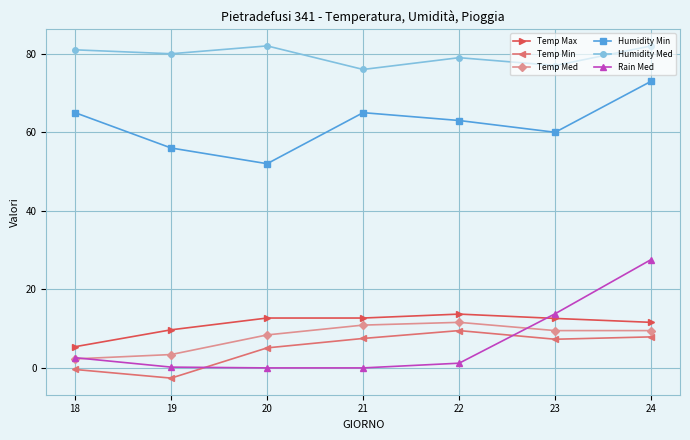

At how many categories does at least one series exceed 7?

7